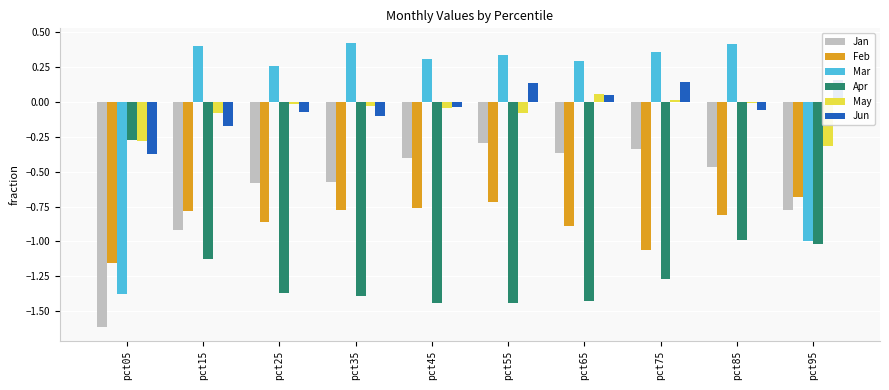

What is the difference between the second highest and minimum values in the Jan series?

1.3